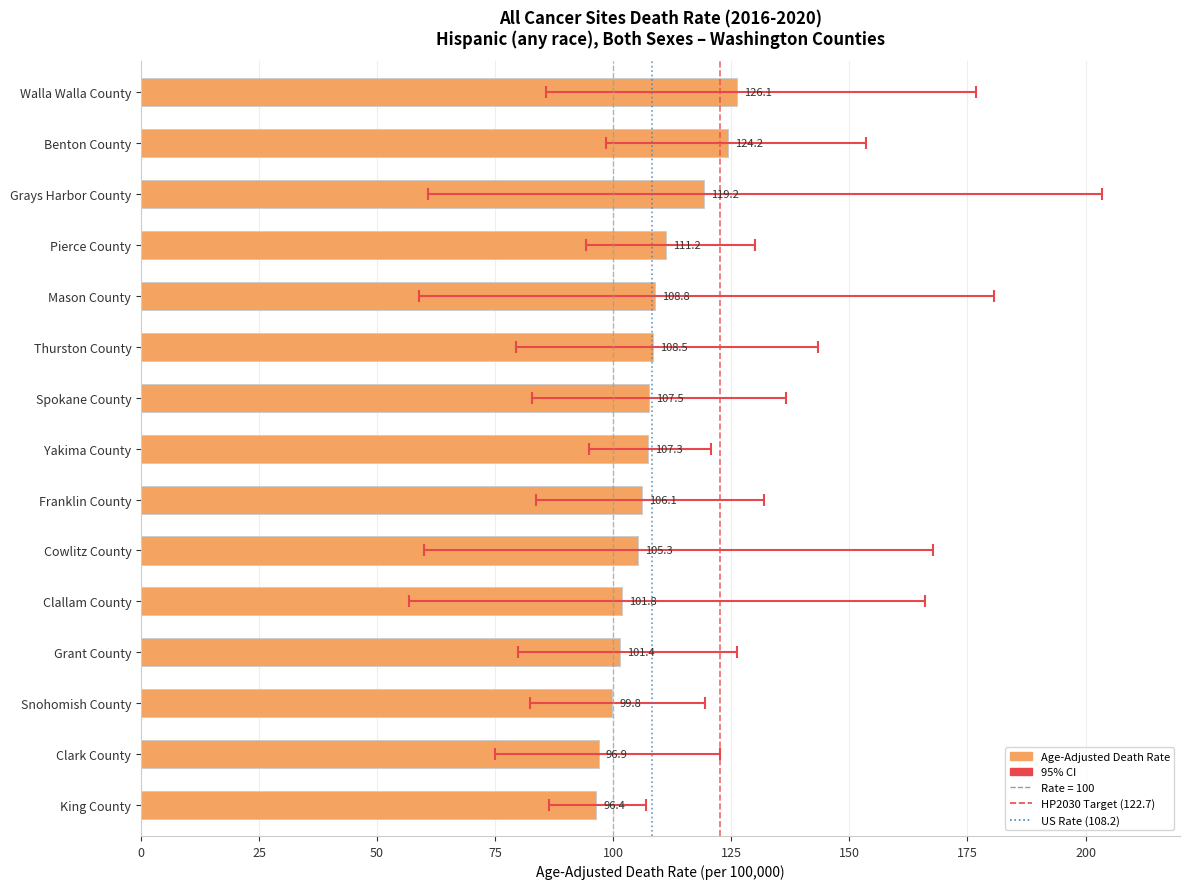

Reading left to right, what are all the values shown in this chart?

126.1	124.2	119.2	111.2	108.8	108.5	107.5	107.3	106.1	105.3	101.8	101.4	99.8	96.9	96.4